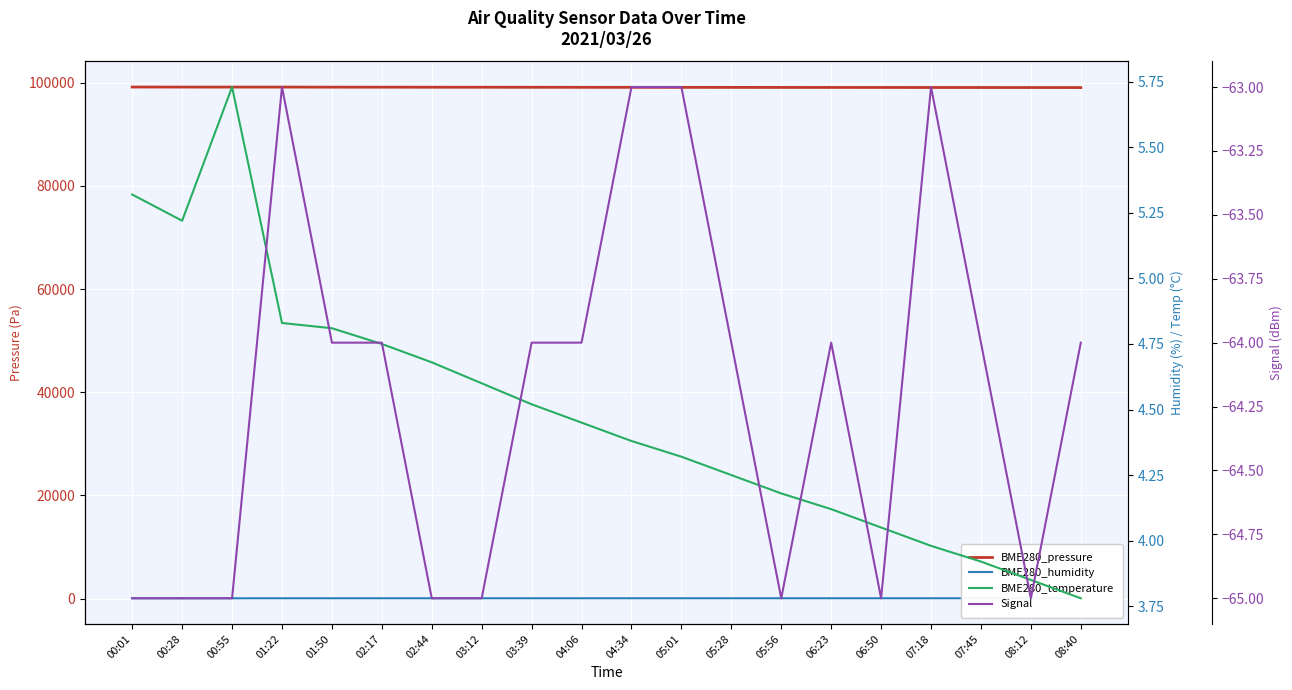

Is this an area chart (filled region under the line)?

No